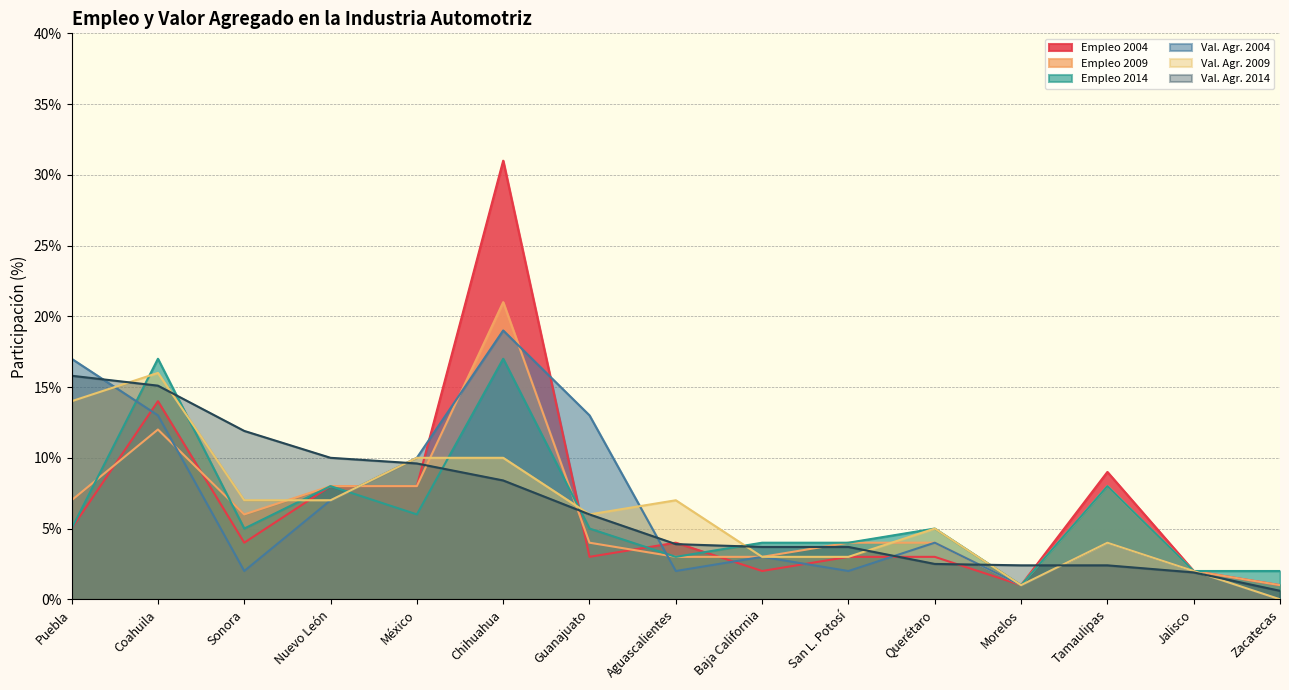

Reading right to left, what are all the values shown in this chart?

Empleo 2004: 0.0	0.0	0.1	0.0	0.0	0.0	0.0	0.0	0.0	0.3	0.1	0.1	0.0	0.1	0.1
Empleo 2009: 0.0	0.0	0.1	0.0	0.0	0.0	0.0	0.0	0.0	0.2	0.1	0.1	0.1	0.1	0.1
Empleo 2014: 0.0	0.0	0.1	0.0	0.1	0.0	0.0	0.0	0.1	0.2	0.1	0.1	0.1	0.2	0.1
Val. Agr. 2004: 0.0	0.0	0.0	0.0	0.0	0.0	0.0	0.0	0.1	0.2	0.1	0.1	0.0	0.1	0.2
Val. Agr. 2009: 0.0	0.0	0.0	0.0	0.1	0.0	0.0	0.1	0.1	0.1	0.1	0.1	0.1	0.2	0.1
Val. Agr. 2014: 0.0	0.0	0.0	0.0	0.0	0.0	0.0	0.0	0.1	0.1	0.1	0.1	0.1	0.2	0.2